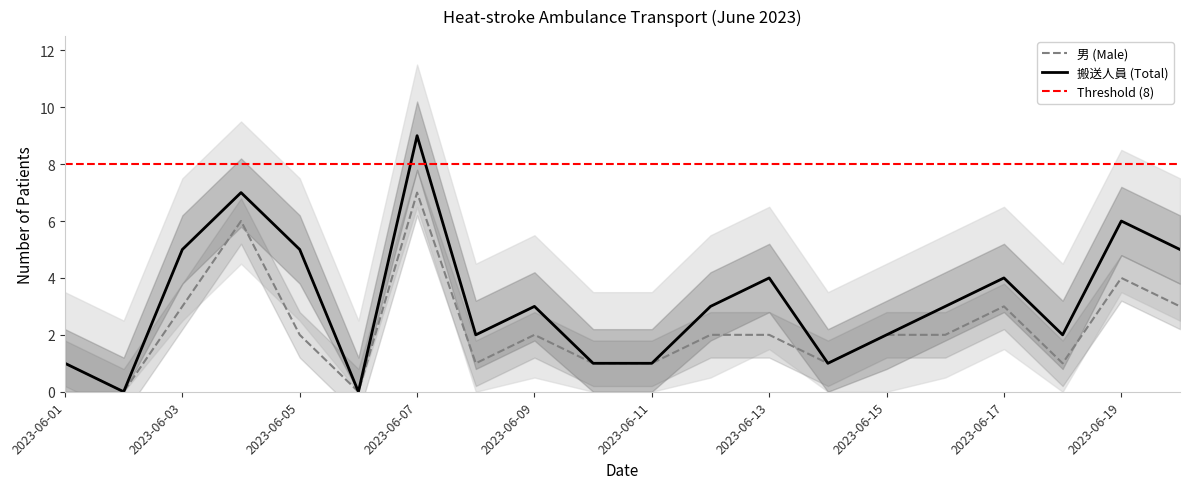

What are all the series names shown in the legend?

搬送人員, 男